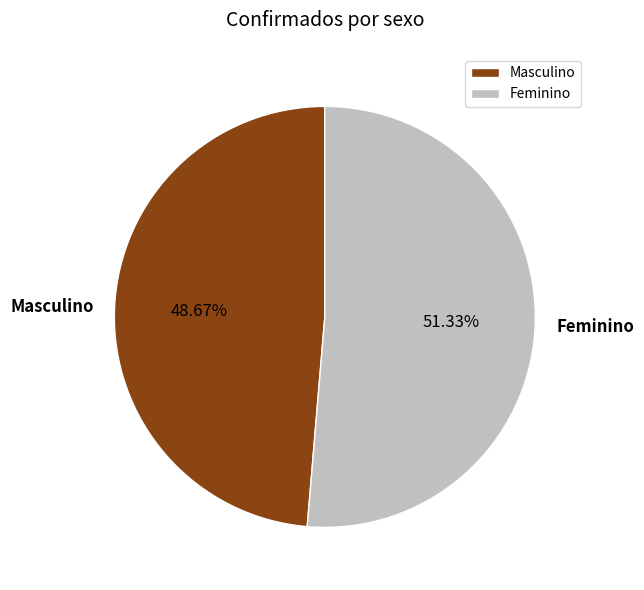

What is the majority slice?

Feminino